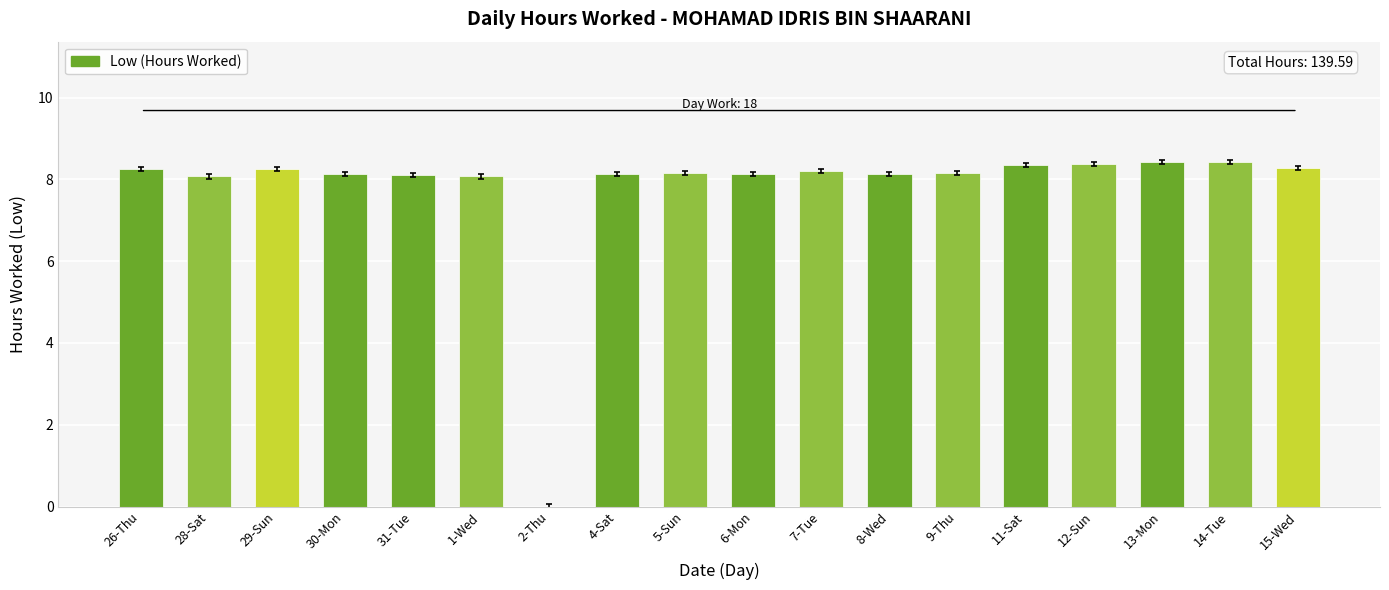

Is it true that the value at 4-Sat is 2.2?

False